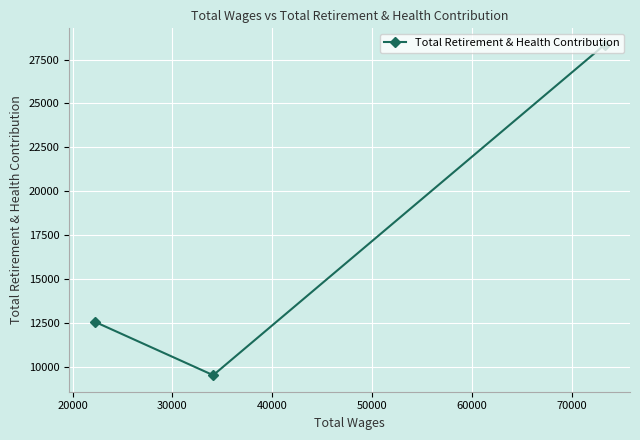

Reading right to left, list all the values displayed in this chart.

28343	9504	12554